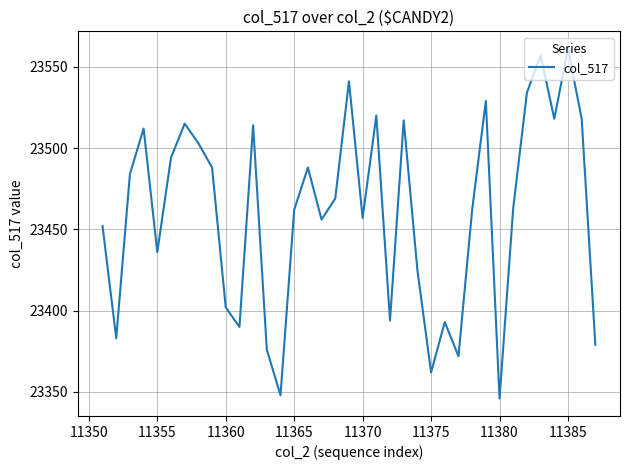

What is the difference between the maximum and minimum values?

215